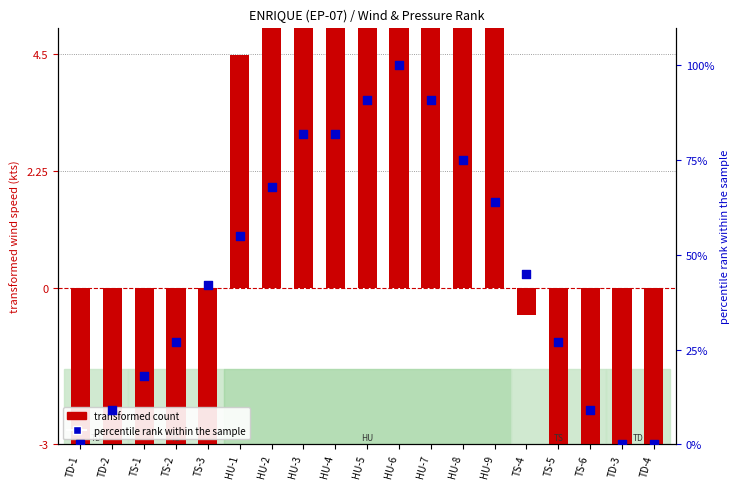

Which series has the widest spread of Y values?

percentile rank within the sample